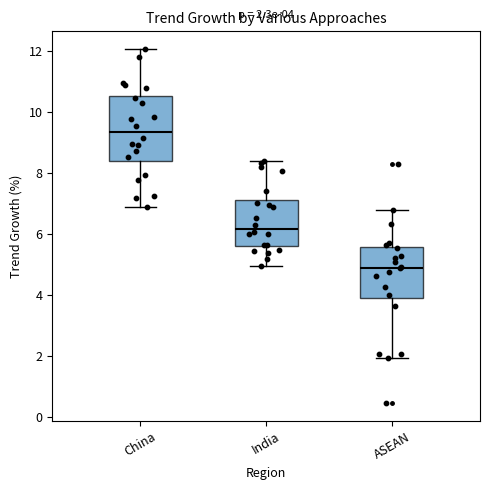

Which box has the lowest median line?

ASEAN